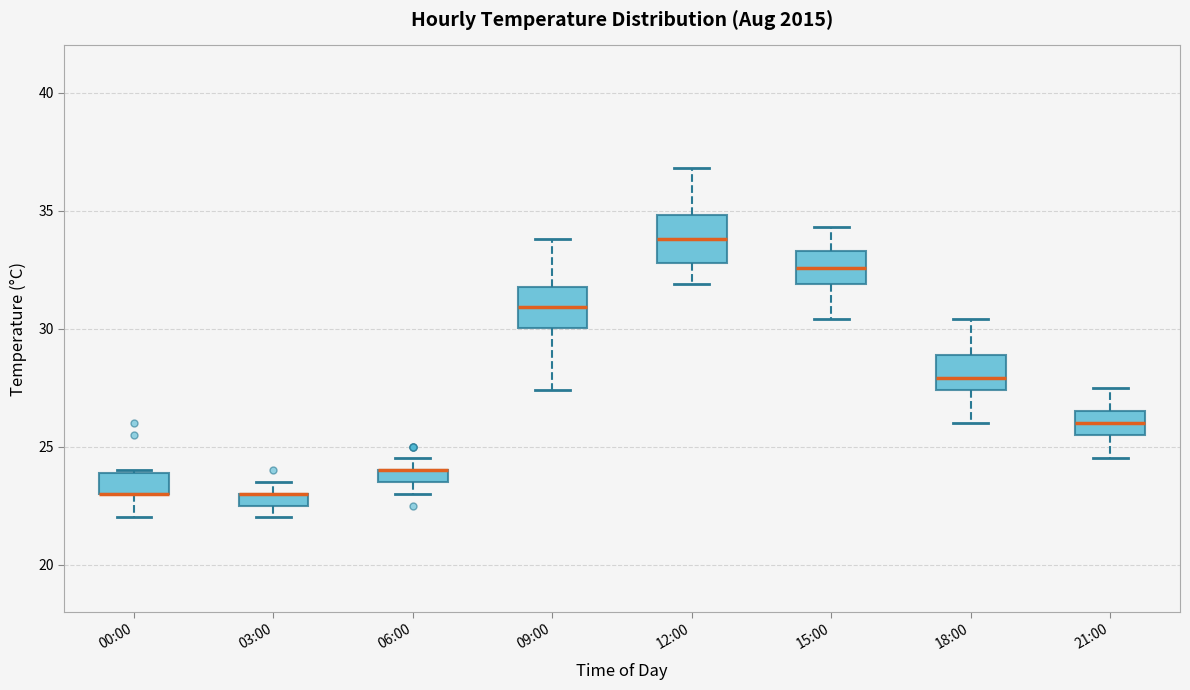

Where is the upper edge of the box for 21:00 on the y-axis? The values are not printed on the chart, so give them approximately, as read against the axis.

26.5